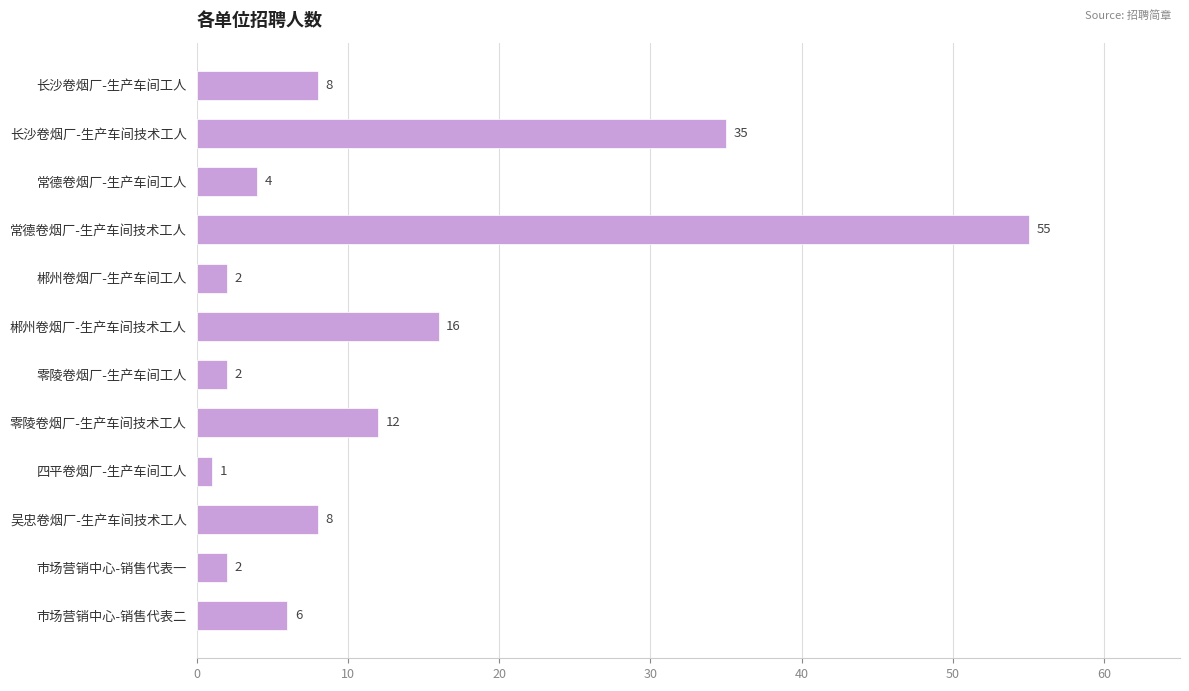

Reading top to bottom, what are all the values shown in this chart?

长沙卷烟厂-生产车间工人=8	长沙卷烟厂-生产车间技术工人=35	常德卷烟厂-生产车间工人=4	常德卷烟厂-生产车间技术工人=55	郴州卷烟厂-生产车间工人=2	郴州卷烟厂-生产车间技术工人=16	零陵卷烟厂-生产车间工人=2	零陵卷烟厂-生产车间技术工人=12	四平卷烟厂-生产车间工人=1	吴忠卷烟厂-生产车间技术工人=8	市场营销中心-销售代表一=2	市场营销中心-销售代表二=6